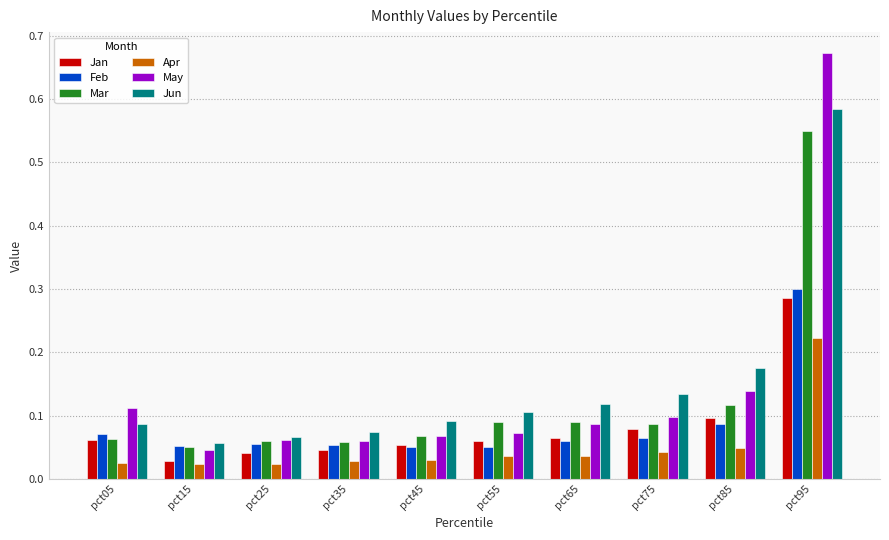

At which label does Jan reach its peak?

pct95